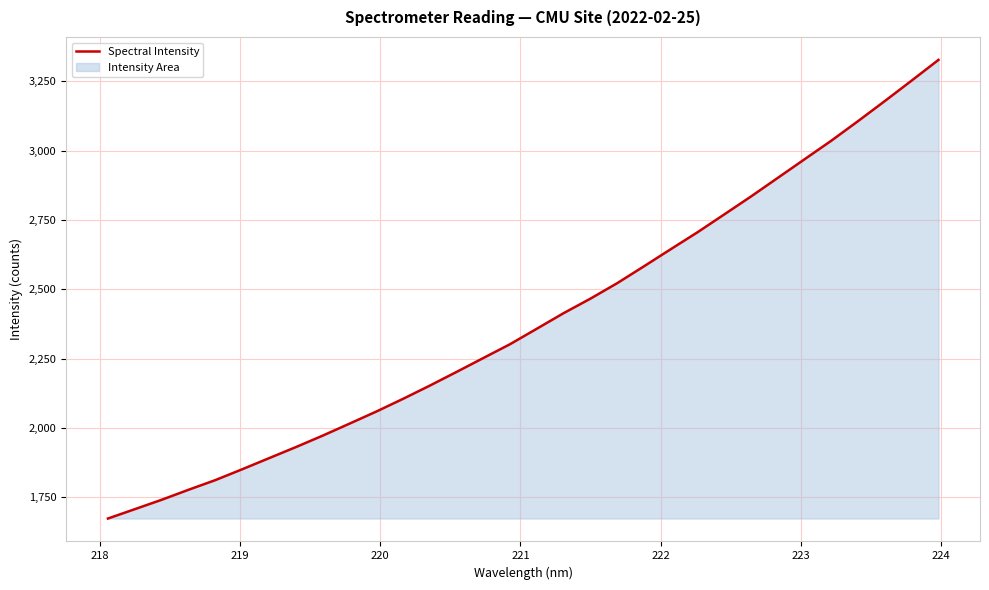

What is the greatest value displayed?

3327.8